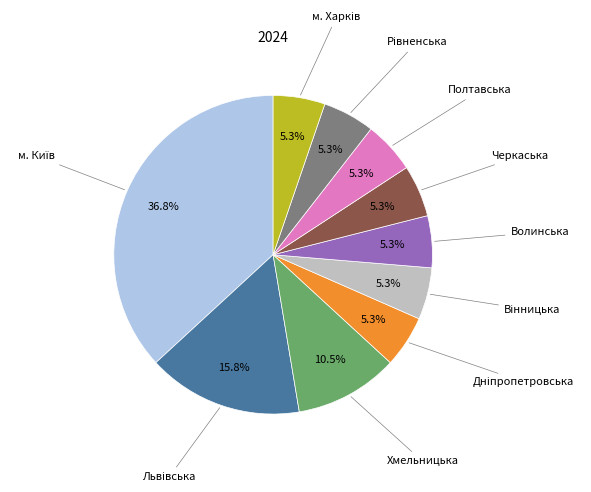

Count the number of slices in the pie.

10